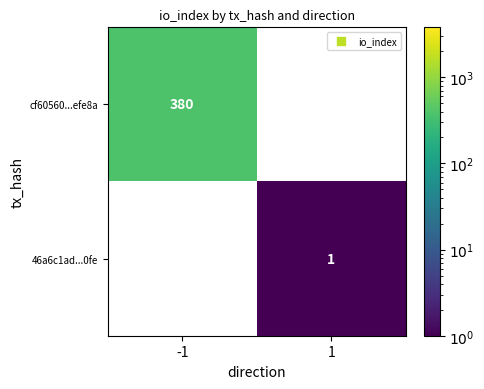

Rank the series at 1 from lowest to highest value.

cf60560...efe8a, 46a6c1ad...0fe